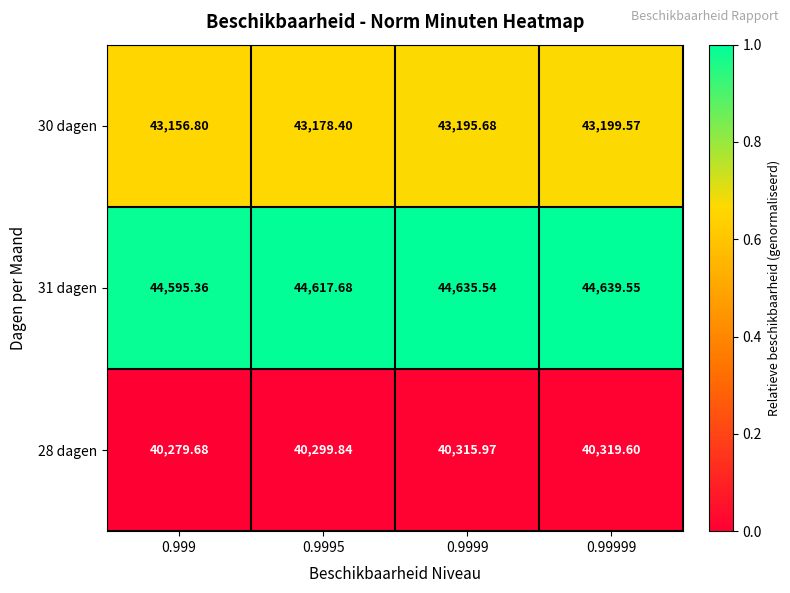

Is the value of 31 dagen at 0.999 greater than the value of 30 dagen at 0.9999?

Yes